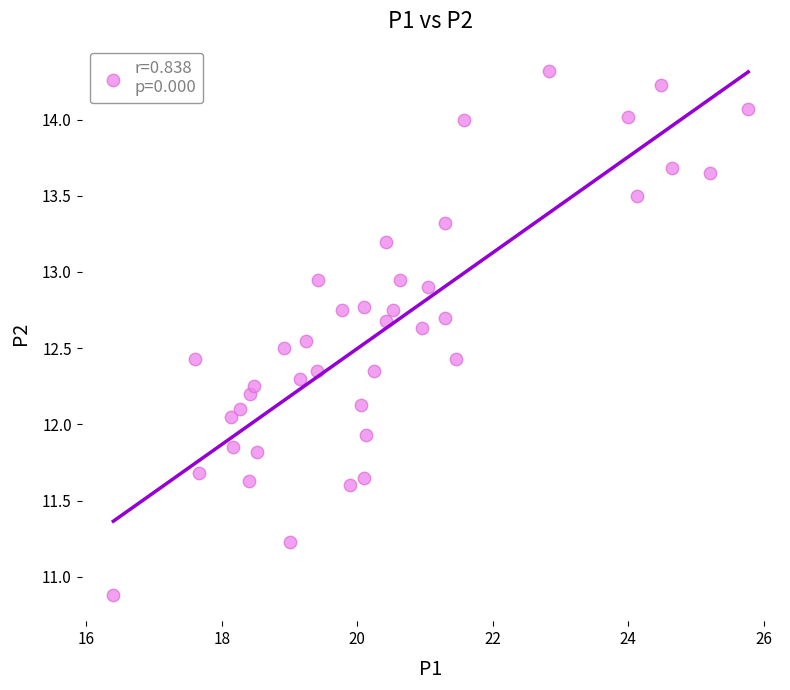

What is the range of X values (max minus min)?

9.4